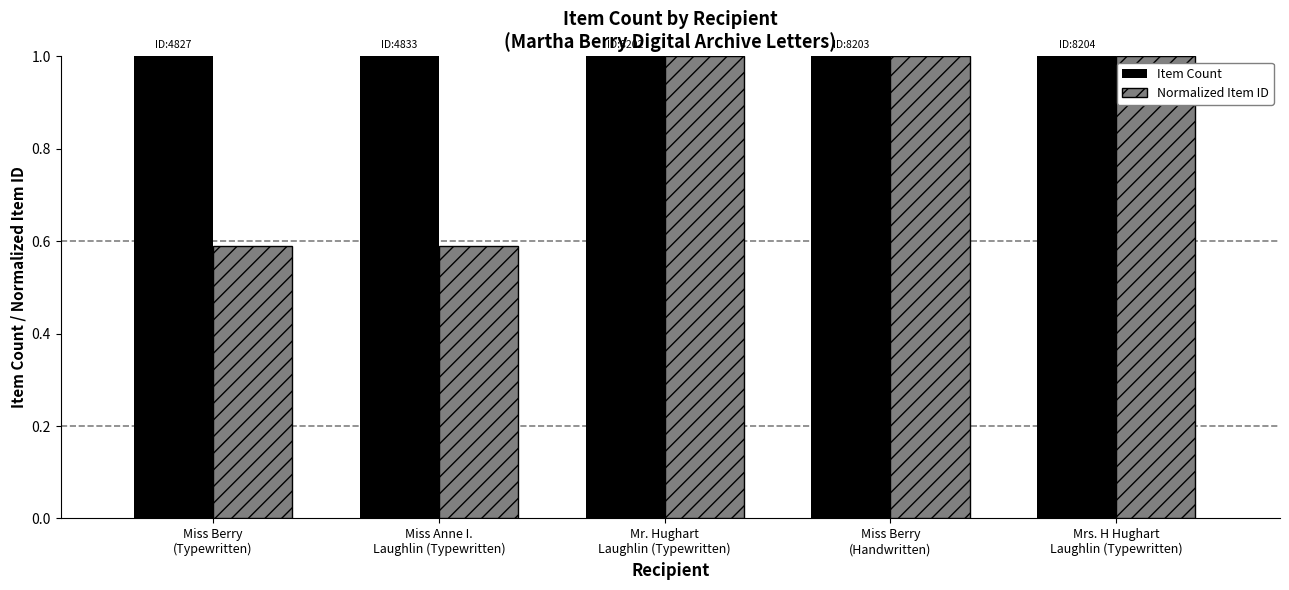

What is the maximum value for Item Count?

1.0